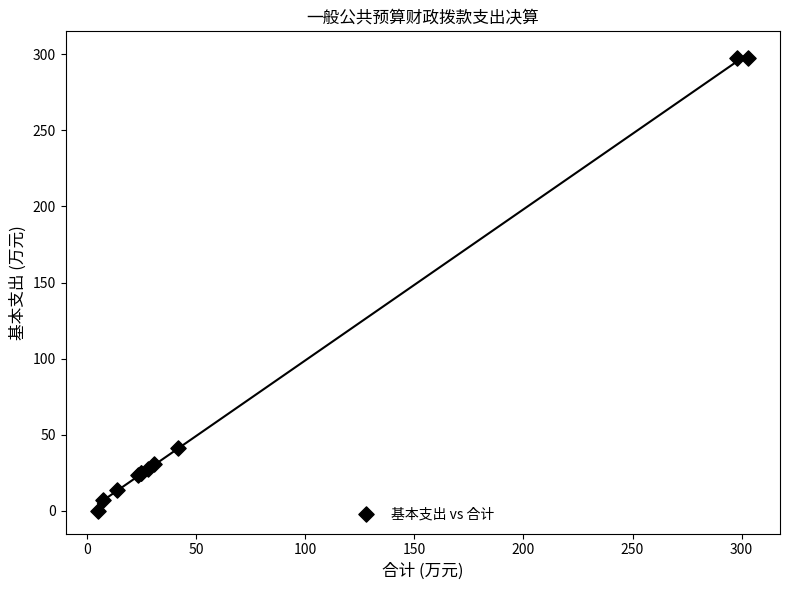

What Y value in the scatter plot is closest to 148?

41.5